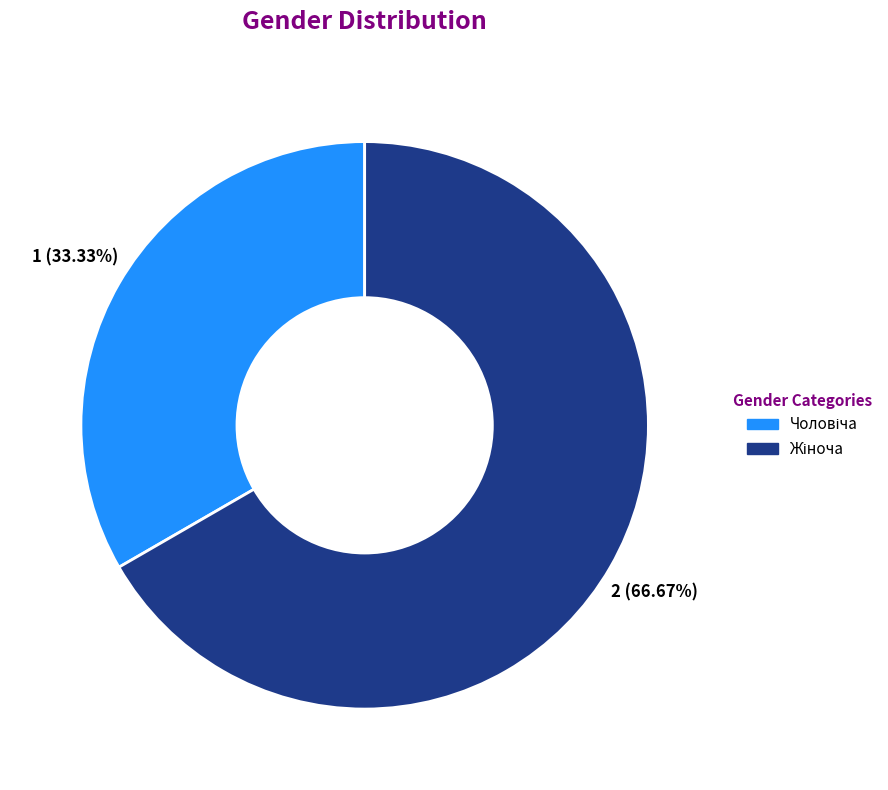

Is there any slice that represents more than half of the pie?

Yes